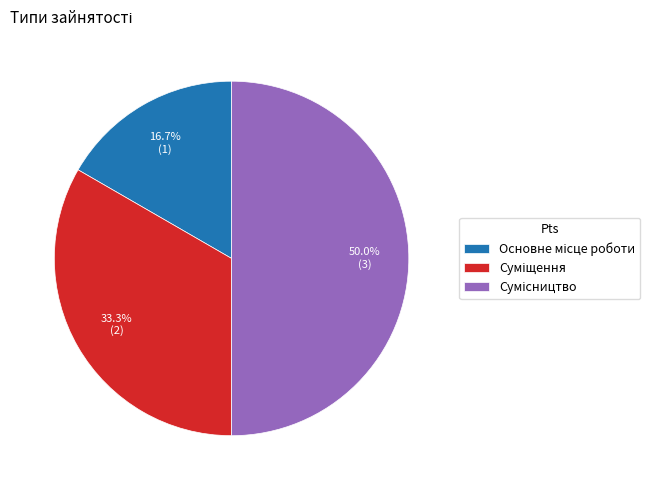

How many segments does this pie chart have?

3